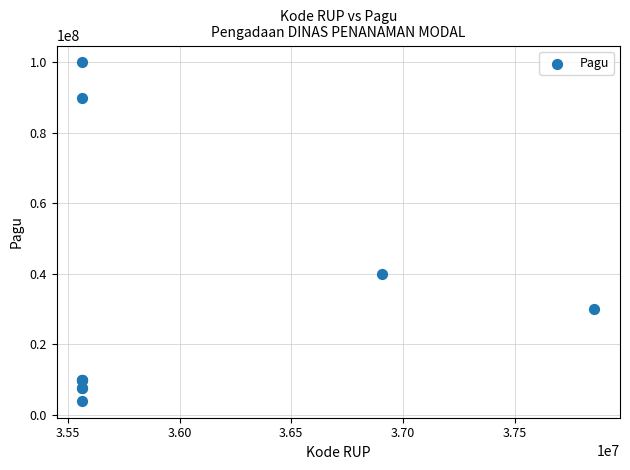

What Y value in the scatter plot is closest to 52000000?

40000000